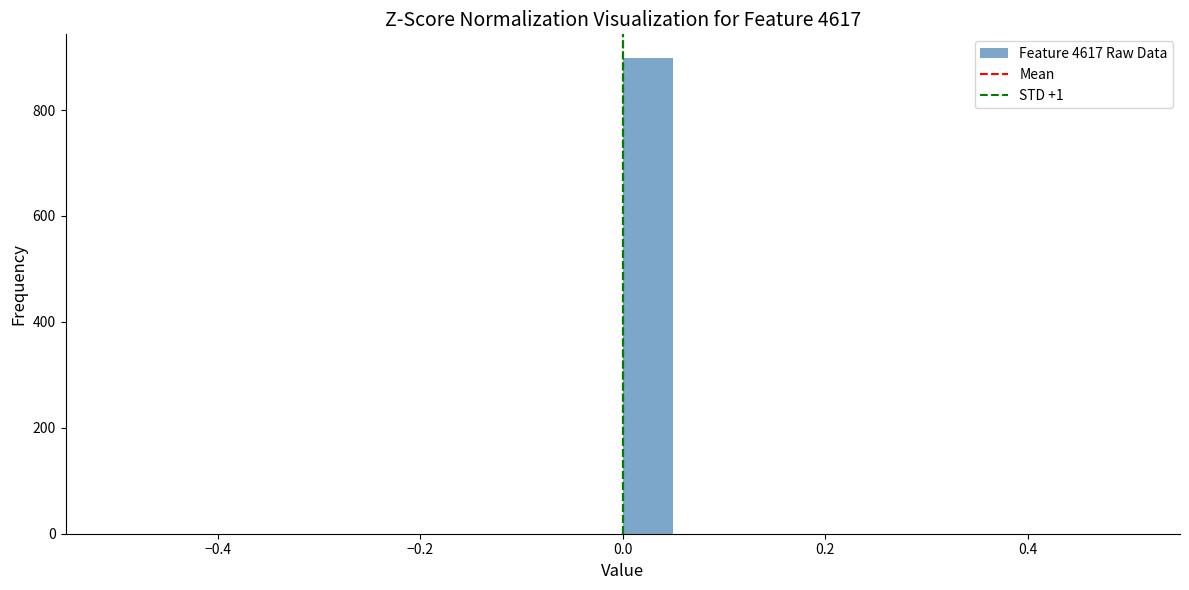

Around what value on the x-axis is the tallest bar? Give the approximate position of its centre, as read against the axis.

0.02